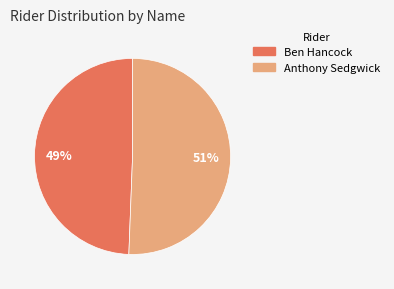

Count the number of slices in the pie.

2